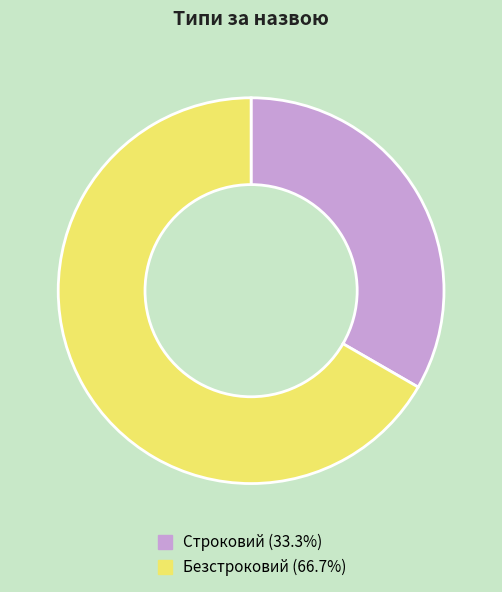

What is the smallest slice in the pie chart?

Строковий